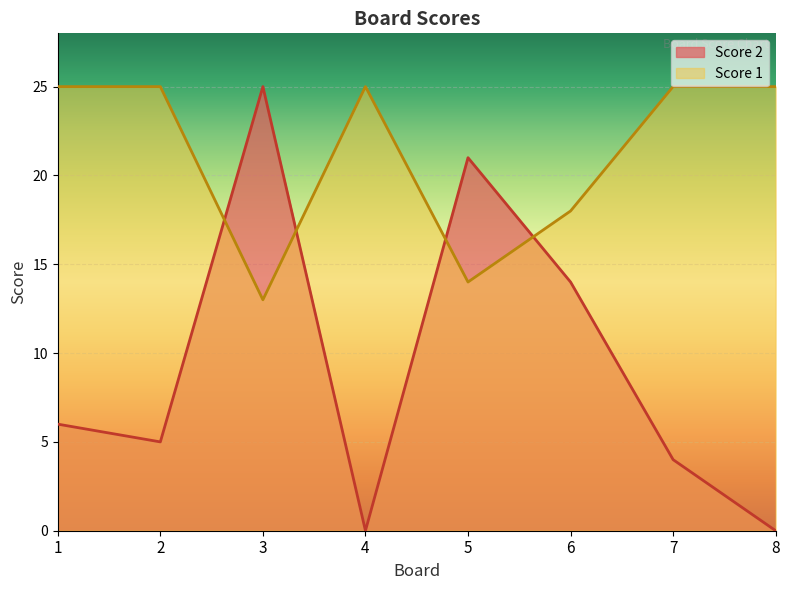

What is the maximum value for Score 2?

25